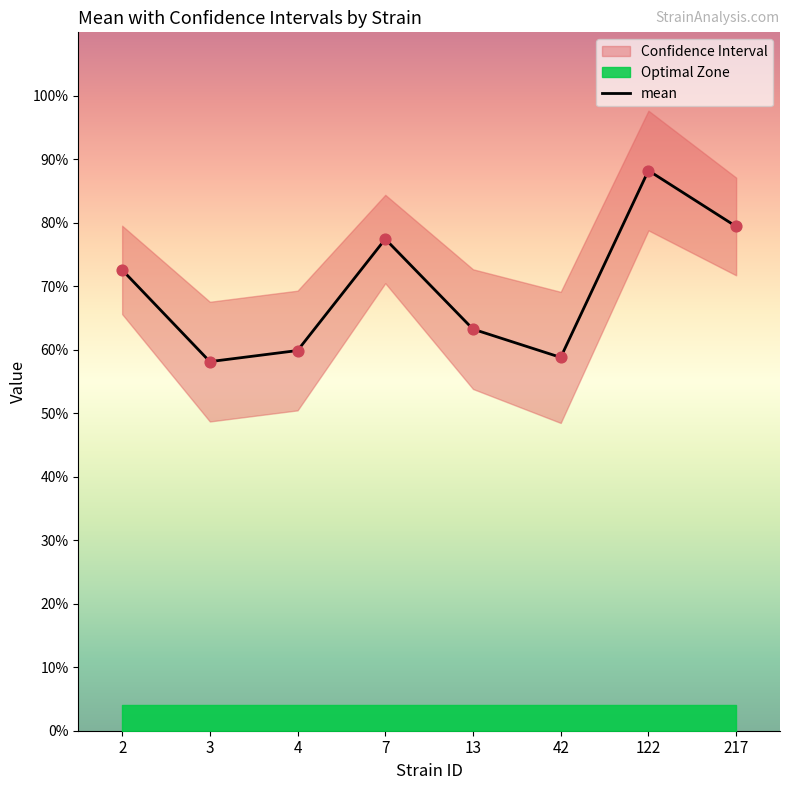

Which has a higher value, 122 or 7?

122